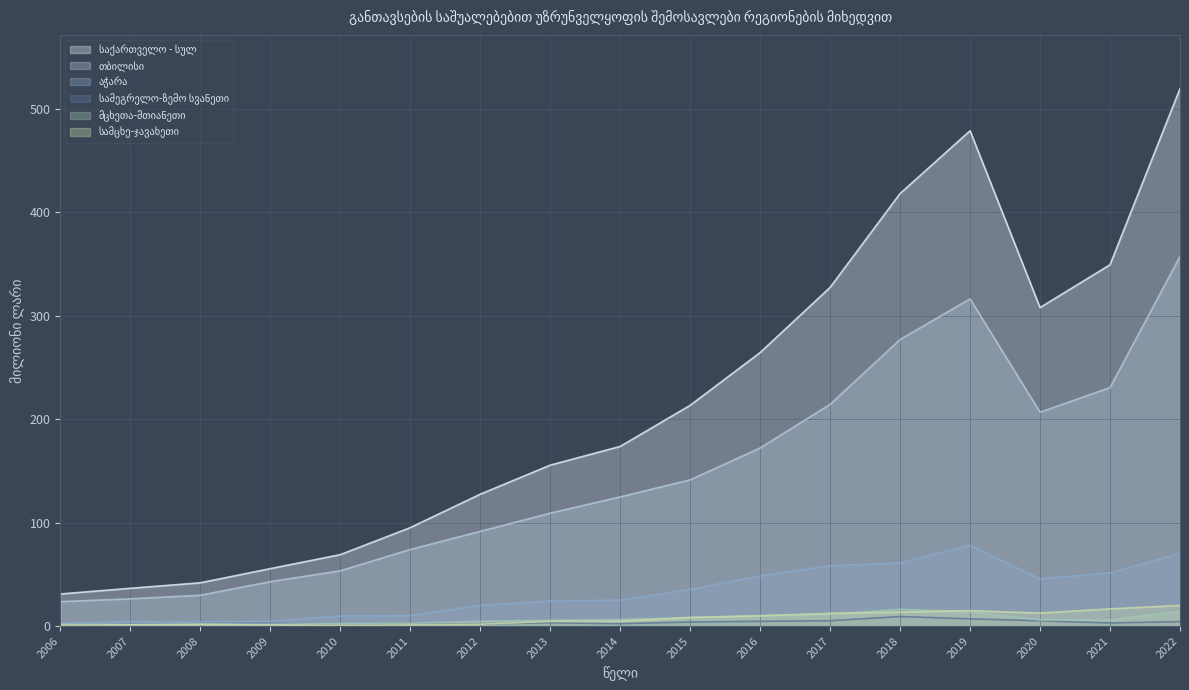

What is the value of the სამეგრელო-ზემო სვანეთი point at the 13th from the left?

9.2